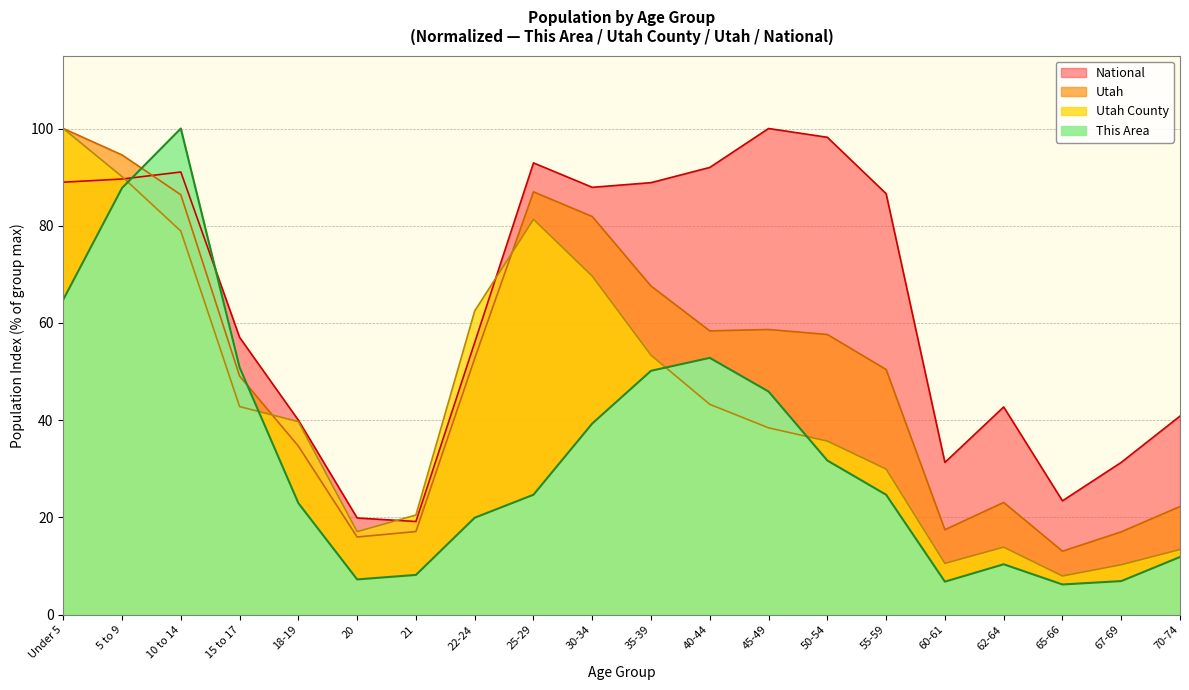

At 30-34, list the series in order from largest to smallest.

National, Utah, Utah County, This Area